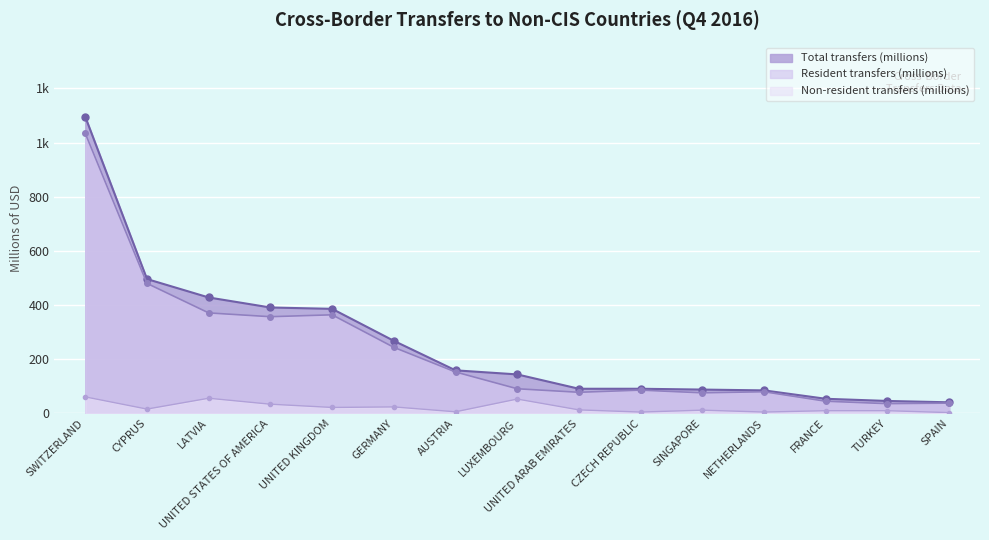

What is the sum of all Total transfers (millions) values?

3863